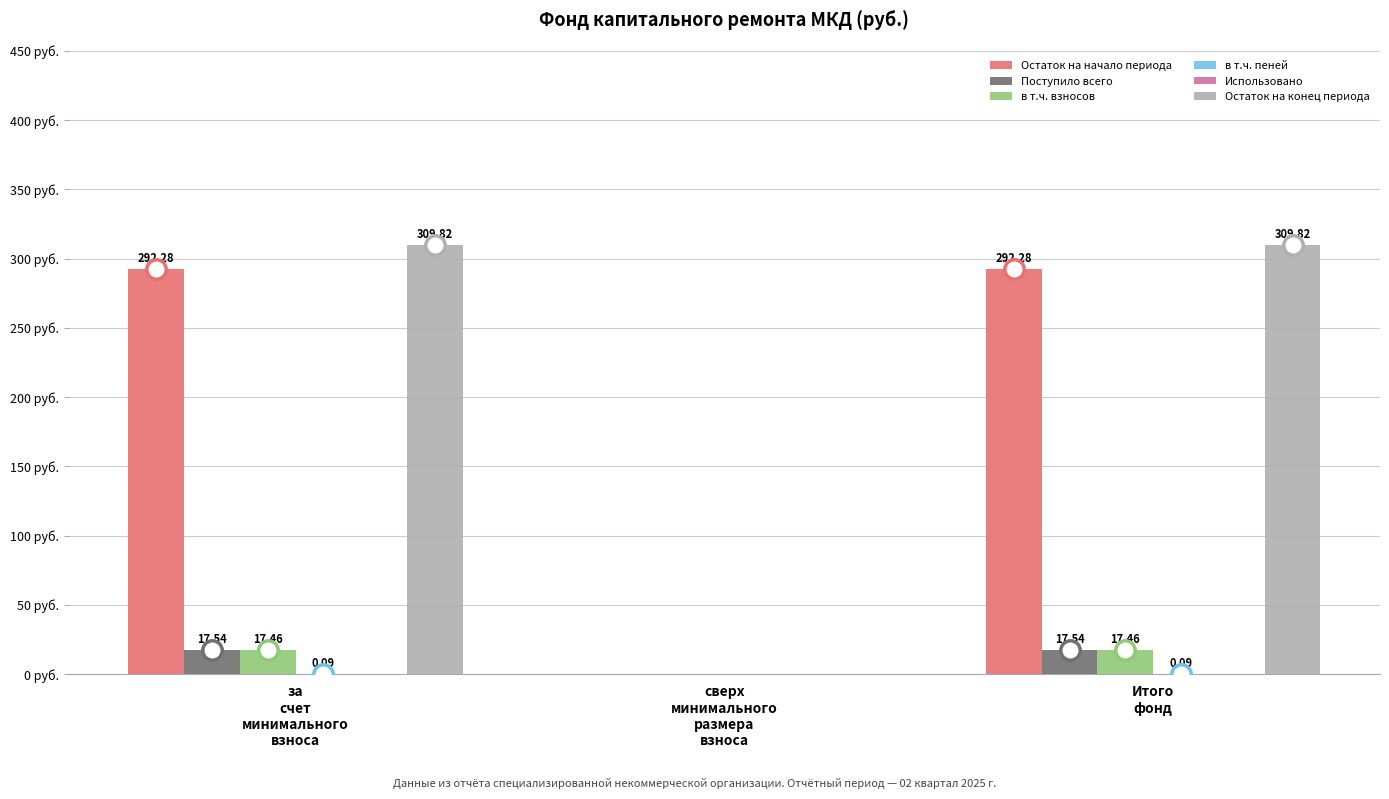

Which series has the largest total across all categories?

Остаток на конец периода